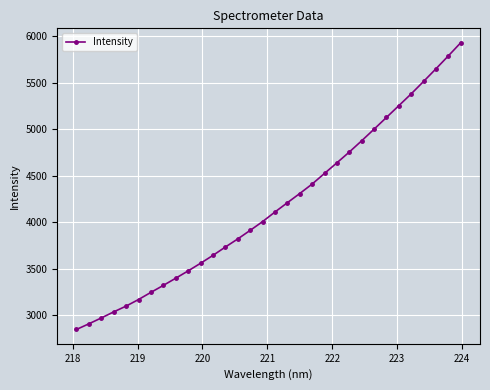

What is the smallest value displayed?

2849.4